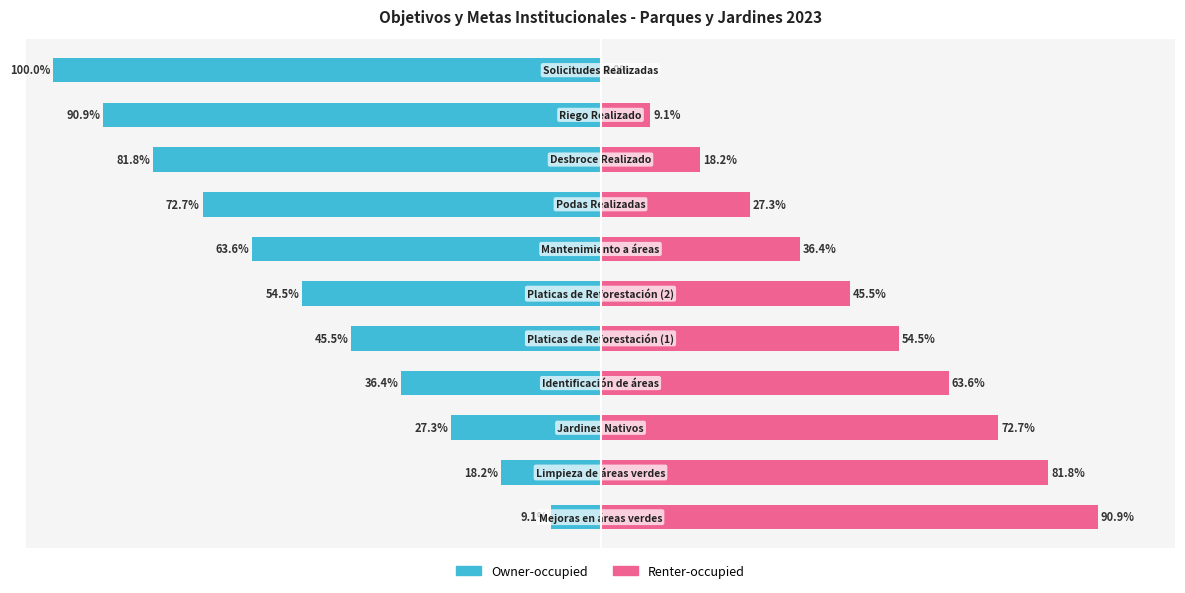

Are the bars horizontal?

Yes